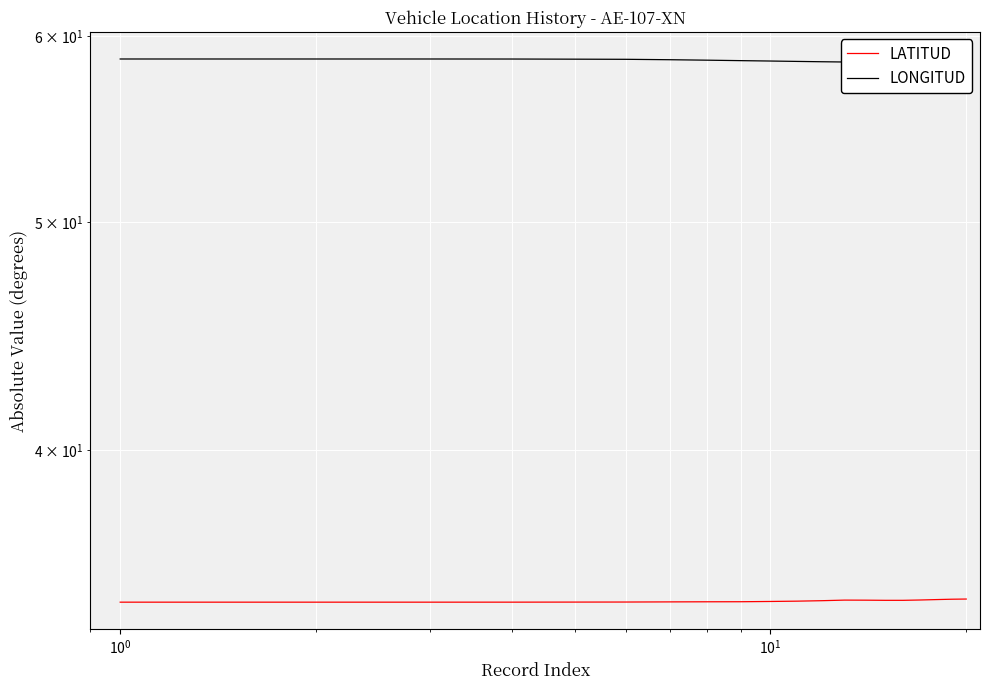

What is the difference between the maximum and second lowest values in the LATITUD series?

0.1